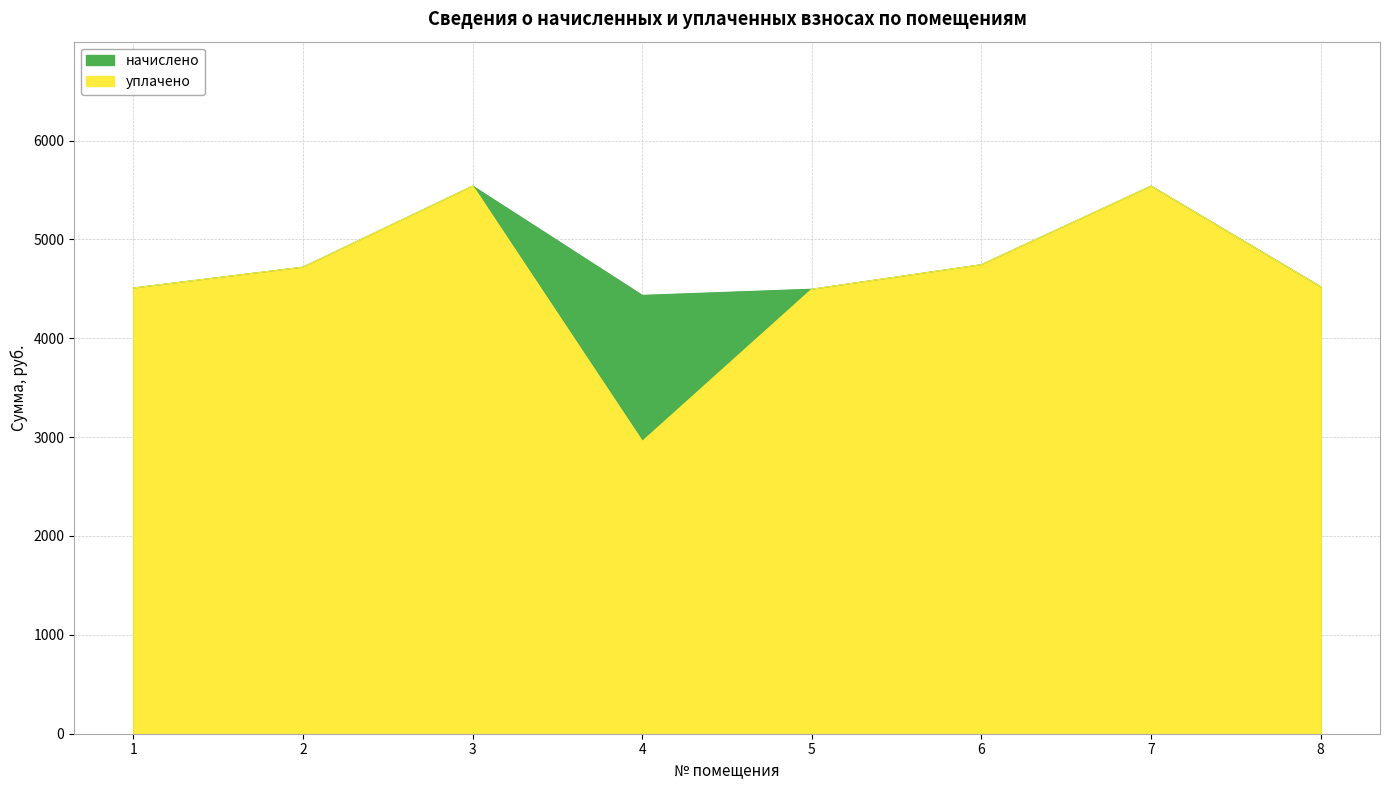

Which has a higher value, 8 or 3?

3